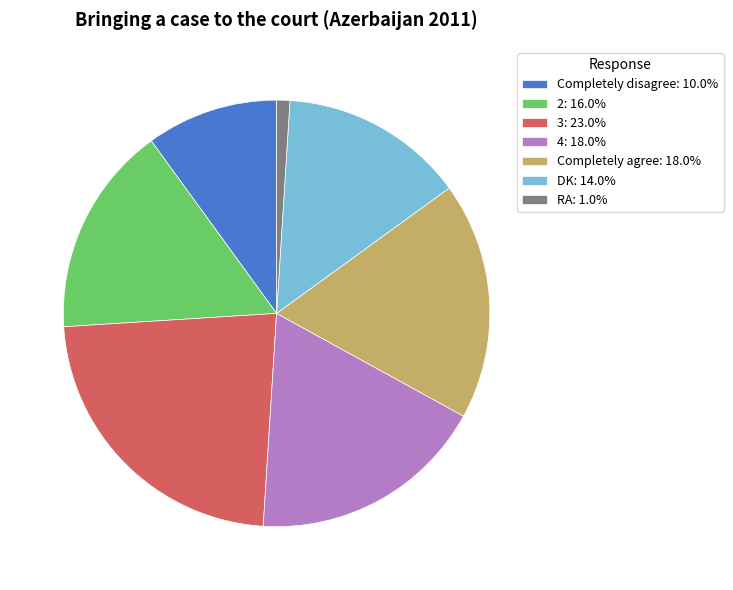

Do 2: 16.0% and DK: 14.0% together represent more than half of the pie?

No